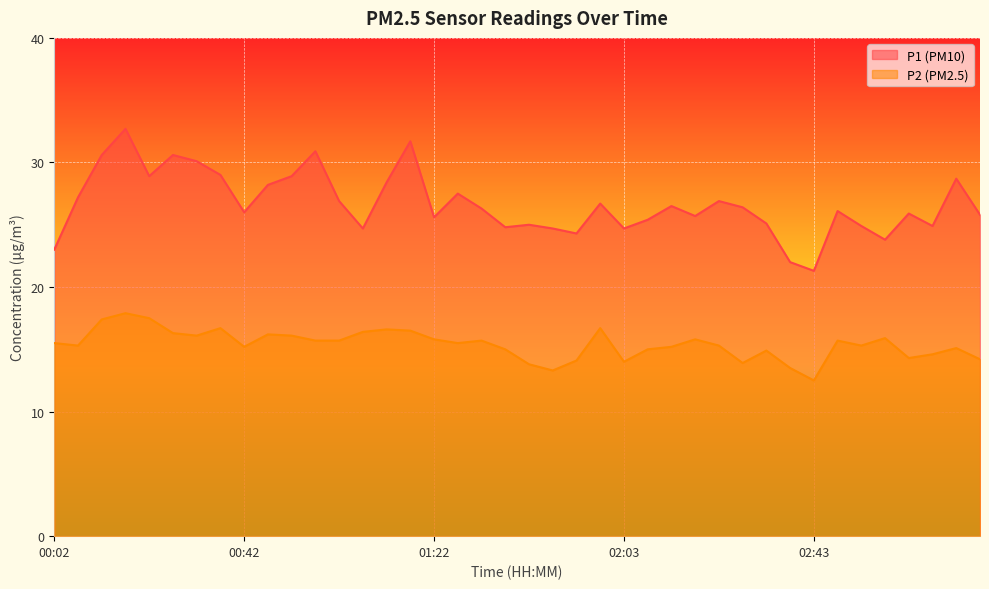

What is the difference between the second highest and minimum values in the P1 series?

10.4